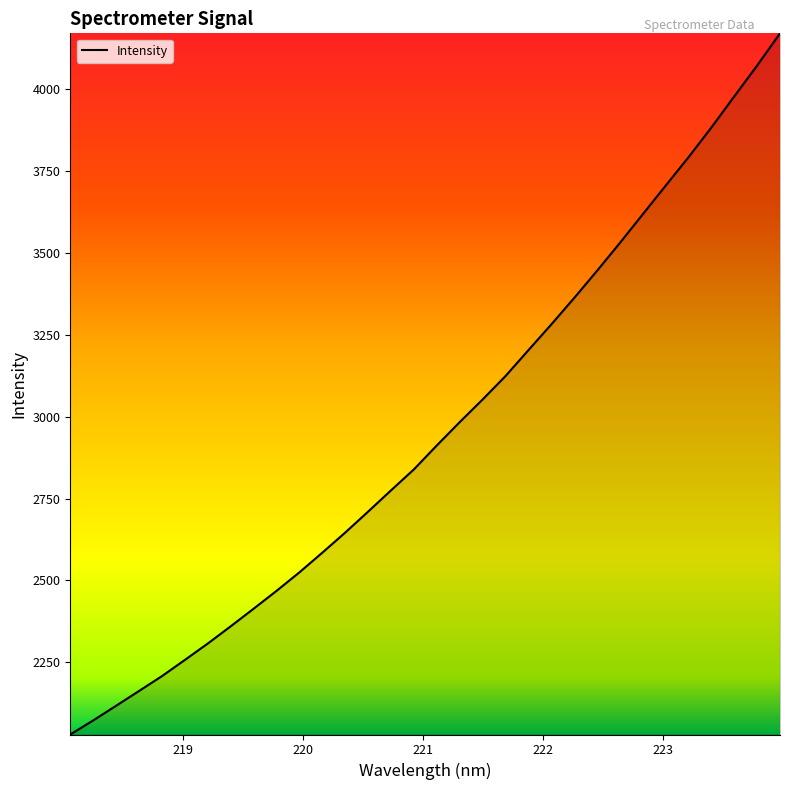

True or false: there are more than 2 points higher than both neighbors.

False